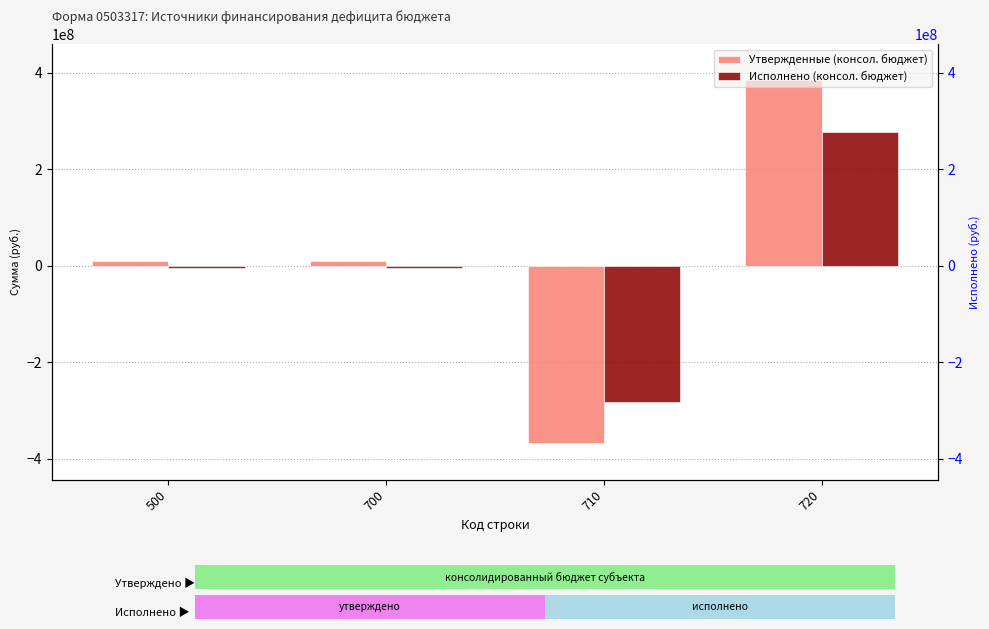

What is the maximum value for Утвержденные (консол. бюджет)?

384344176.0